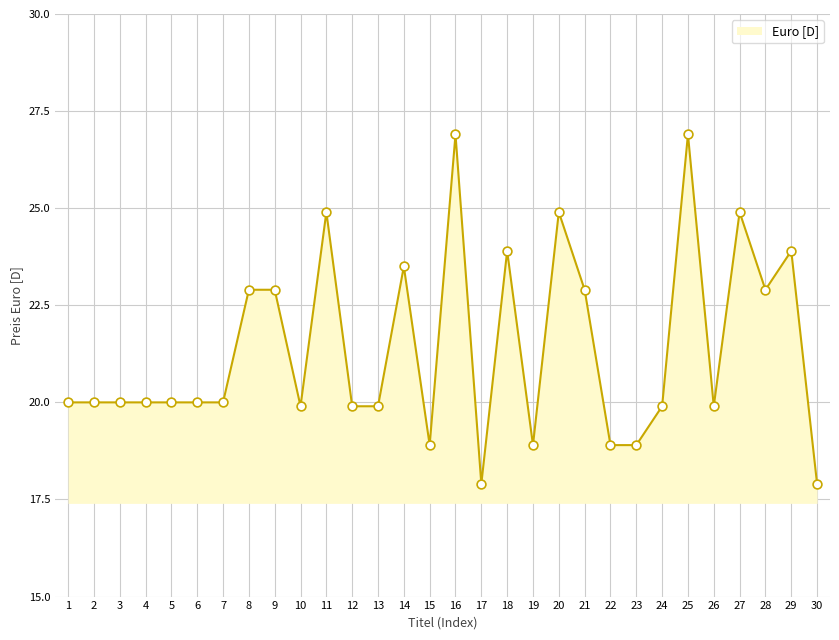

What is the ratio of the value at 22 to the value at 1?

0.9